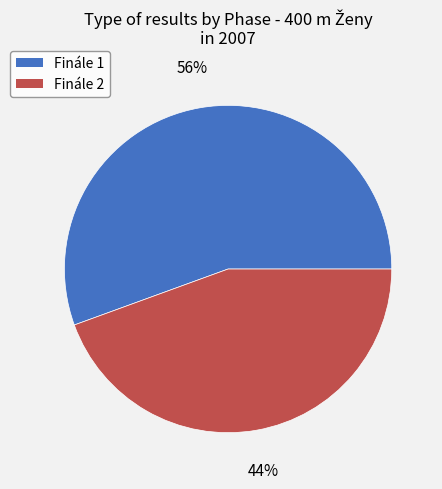

Which category has the biggest portion of the pie?

Finále 1